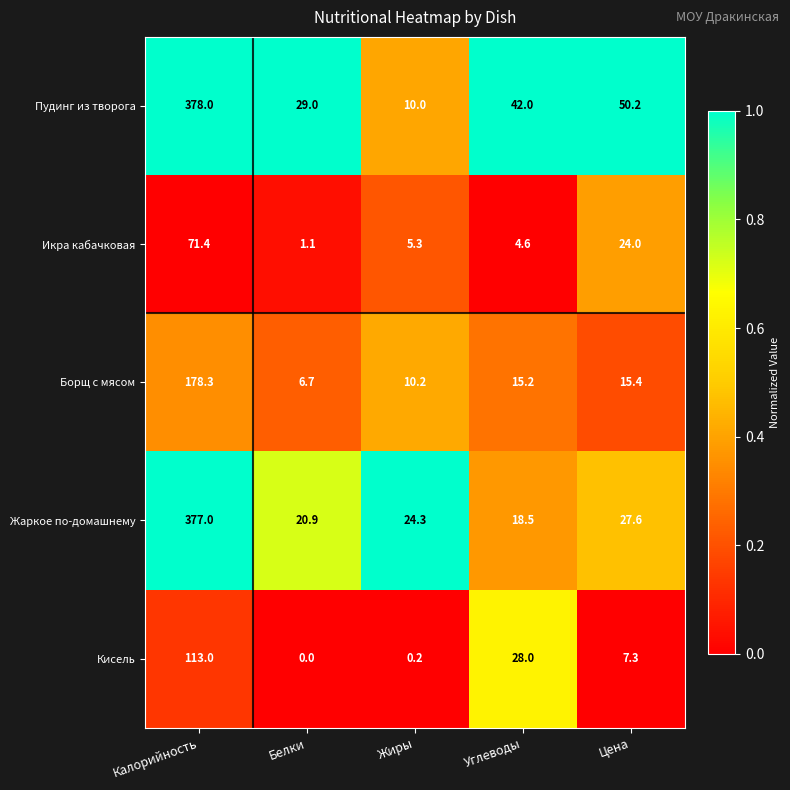

What is the difference between the highest and lowest values at Цена?

42.9